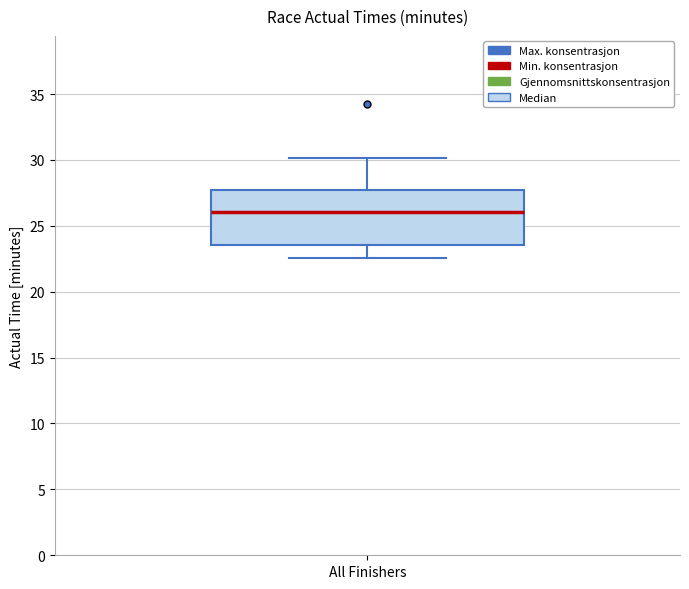

Read this box plot against the y-axis: the position of the median line, the range covered by the box, and the ends of both whiskers. The values are not printed on the chart, so give them approximately, as read against the axis.

median 26.0, box 23.5 to 27.5, whiskers 22.5 to 30.0